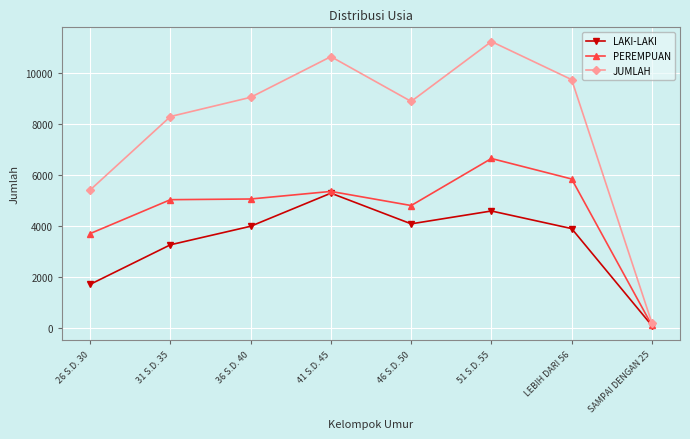

What is the label of the 2nd point from the right?

LEBIH DARI 56